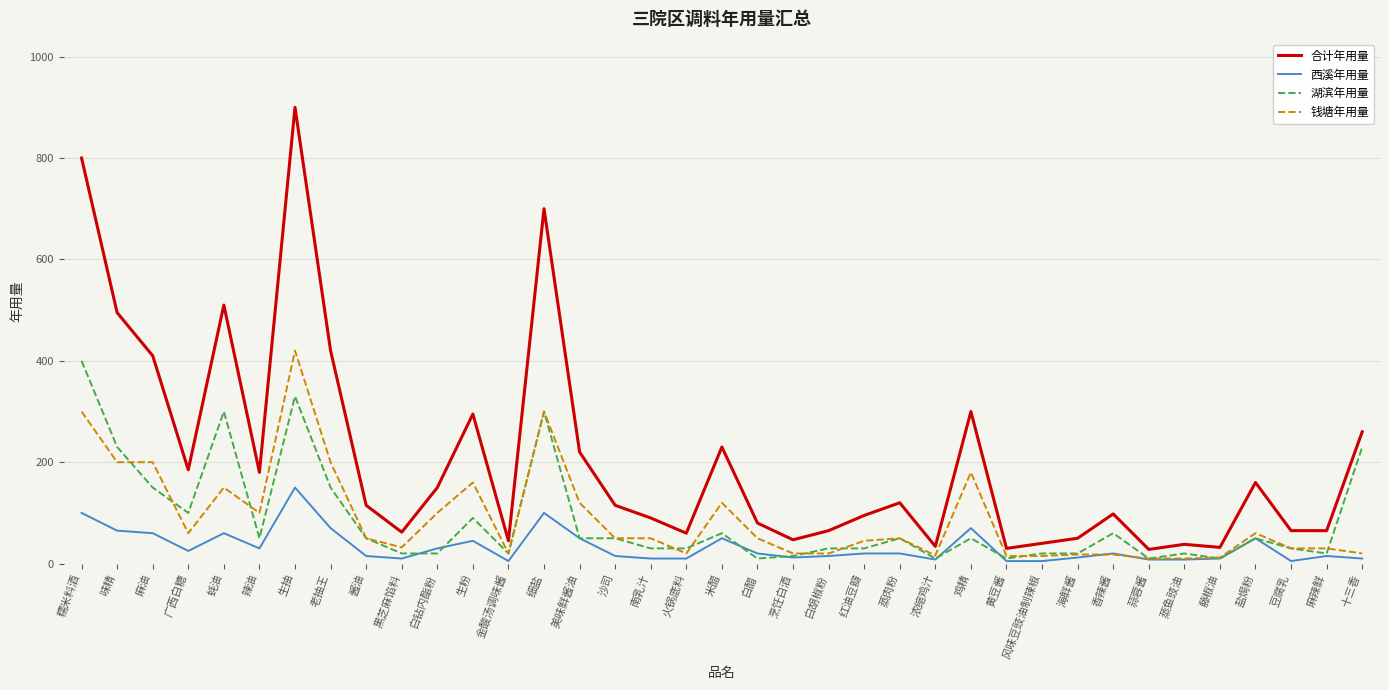

The value of 合计年用量 at 鸡精 is 300. True or false?

True